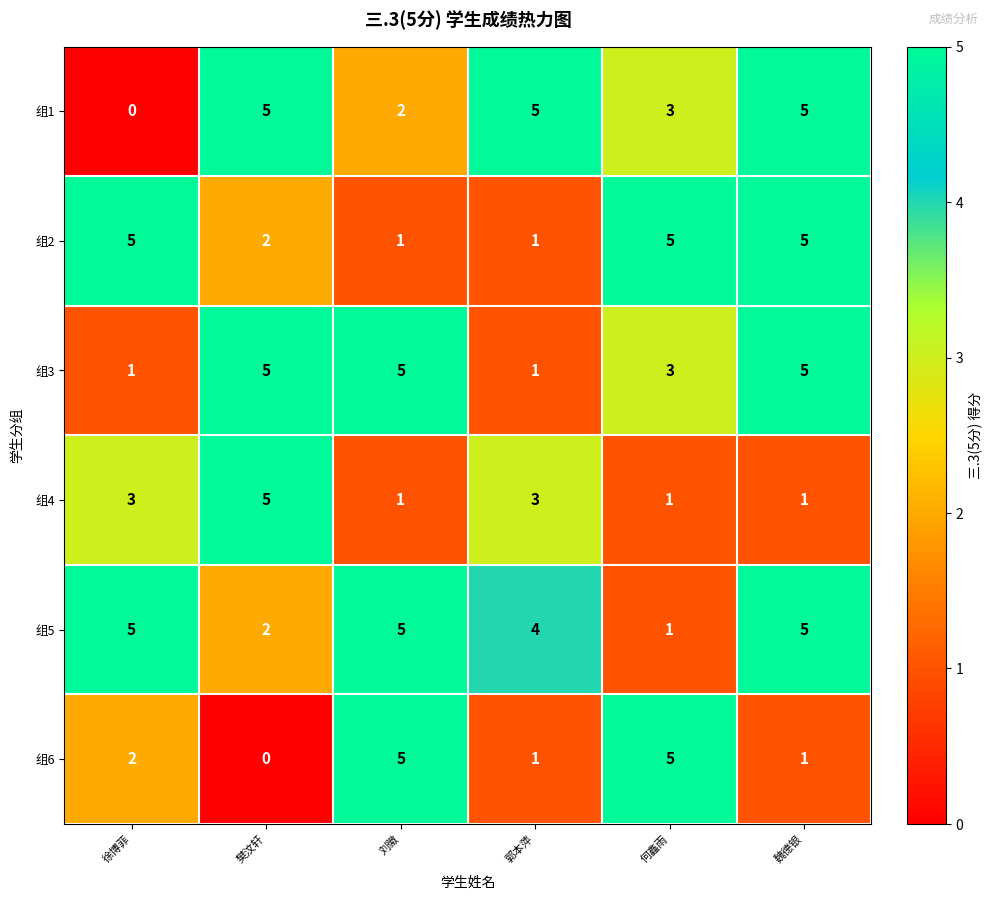

What is the difference between the highest and lowest values at 刘徽?

4